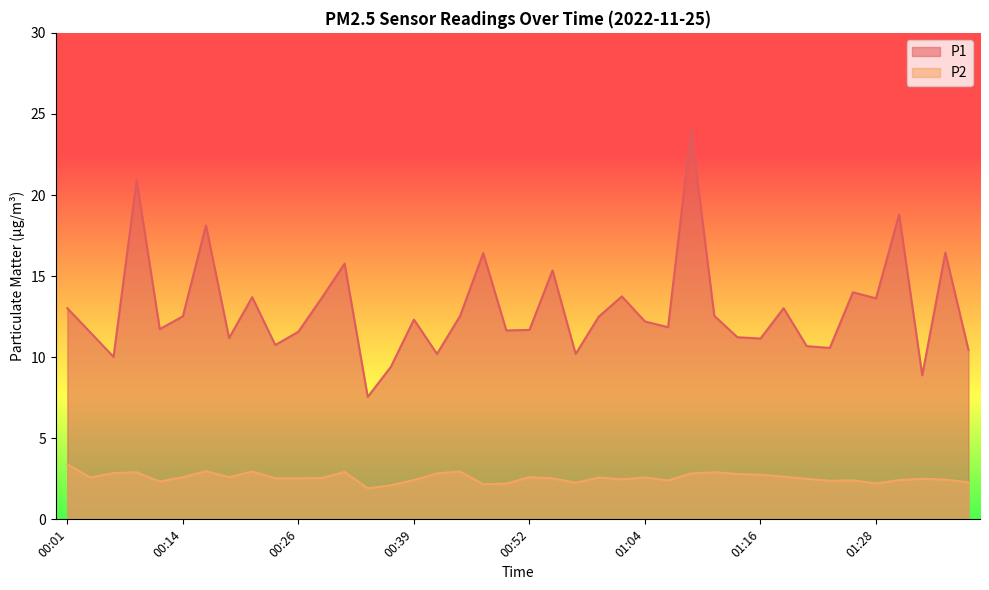

What is the approximate value of P1 at 00:03?

11.5